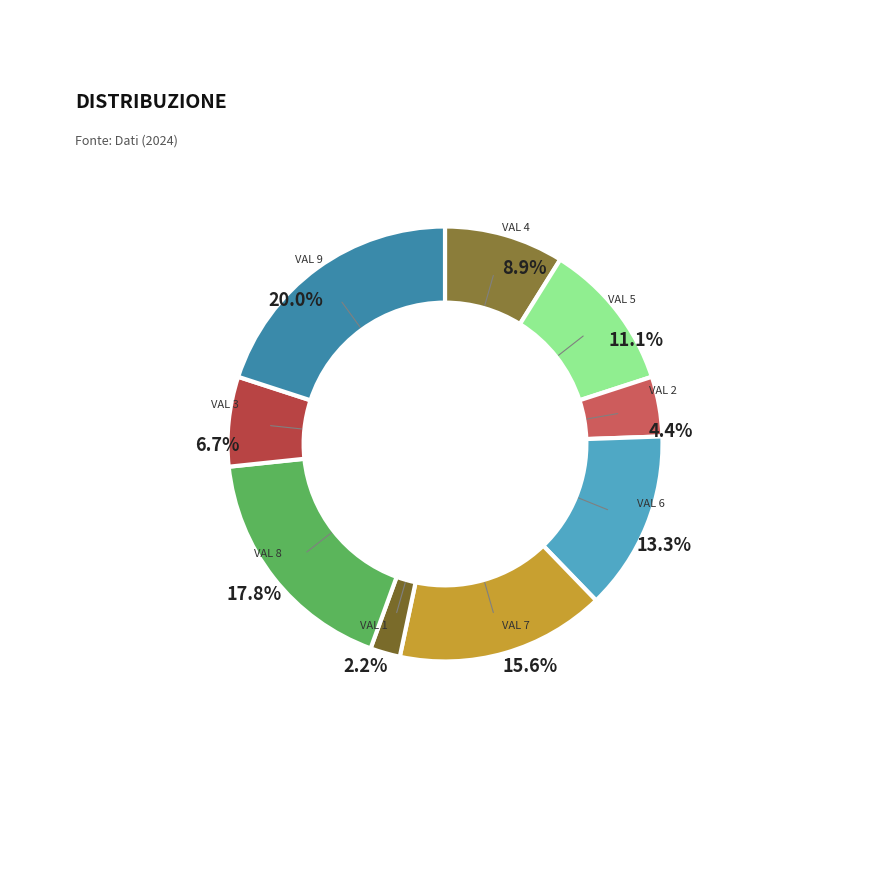

To the nearest percent, what is the average slice percentage?

11%